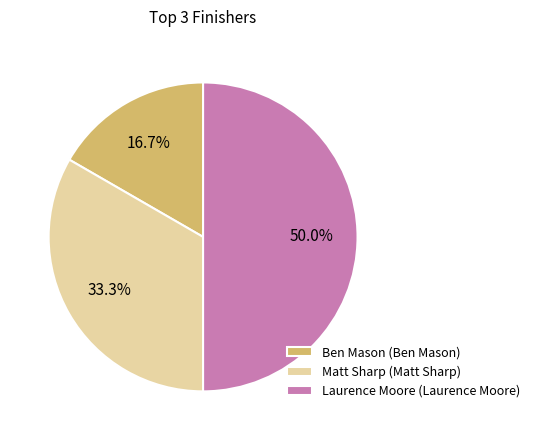

Which slice is the largest?

Laurence Moore (Laurence Moore)